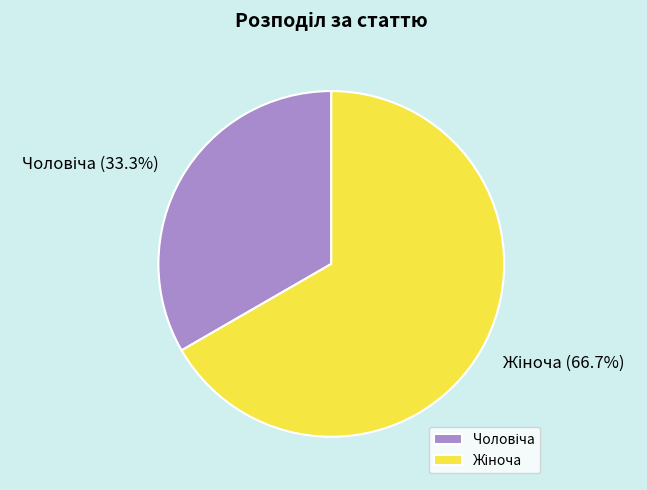

Is there any slice that represents more than half of the pie?

Yes